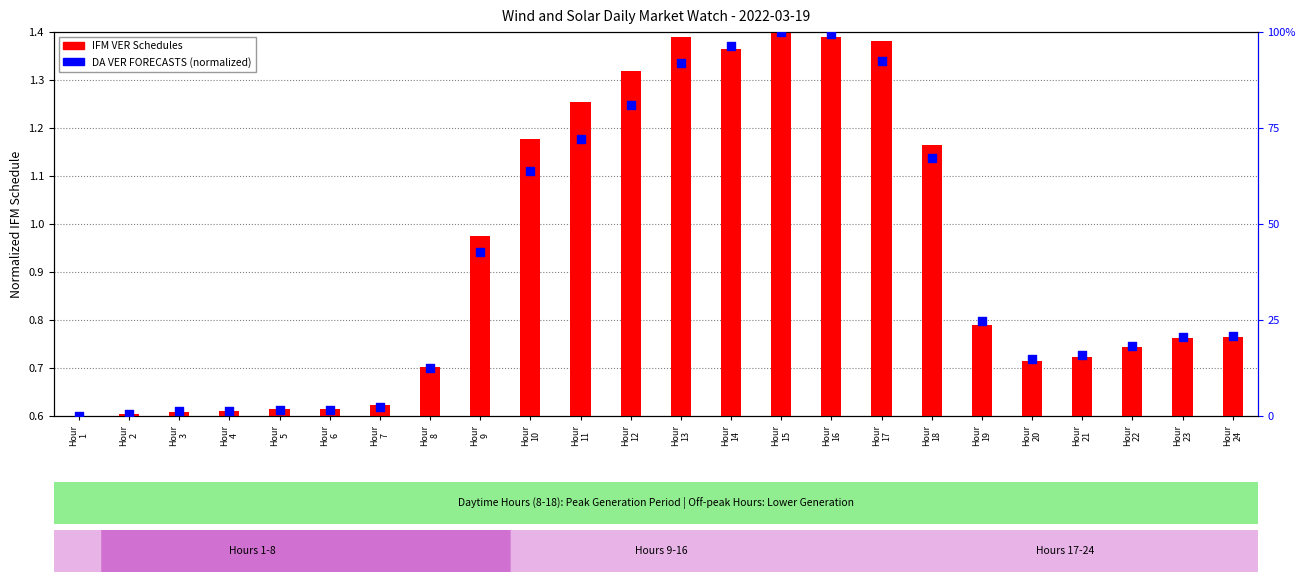

Which has a higher value, Hour
12 or Hour
9?

Hour
12